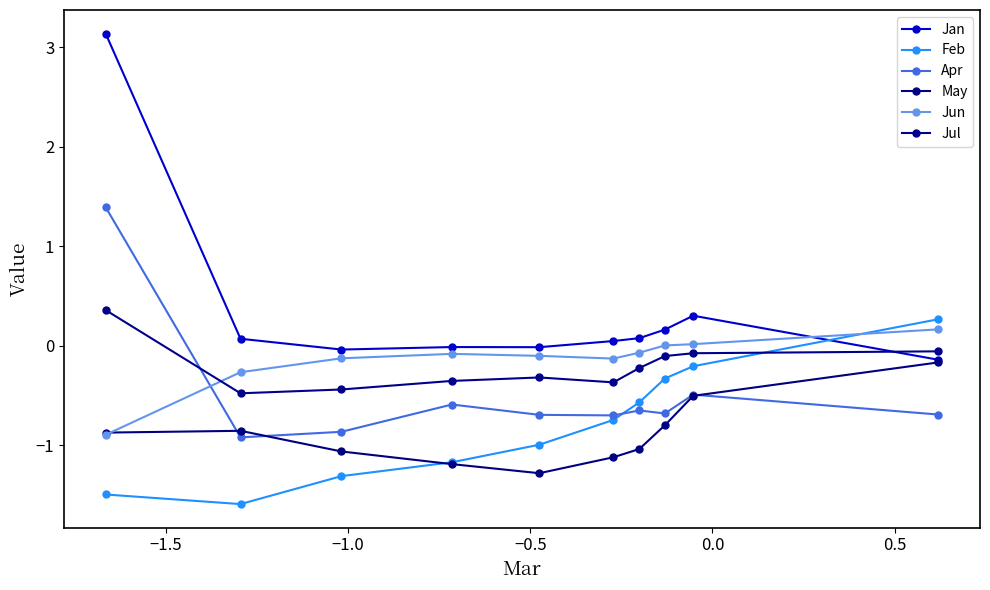

How many lines are shown in the chart?

6